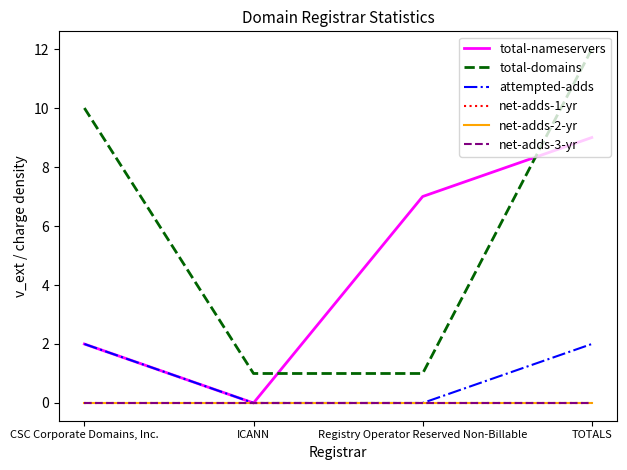

What is the label of the 2nd point from the right?

Registry Operator Reserved Non-Billable